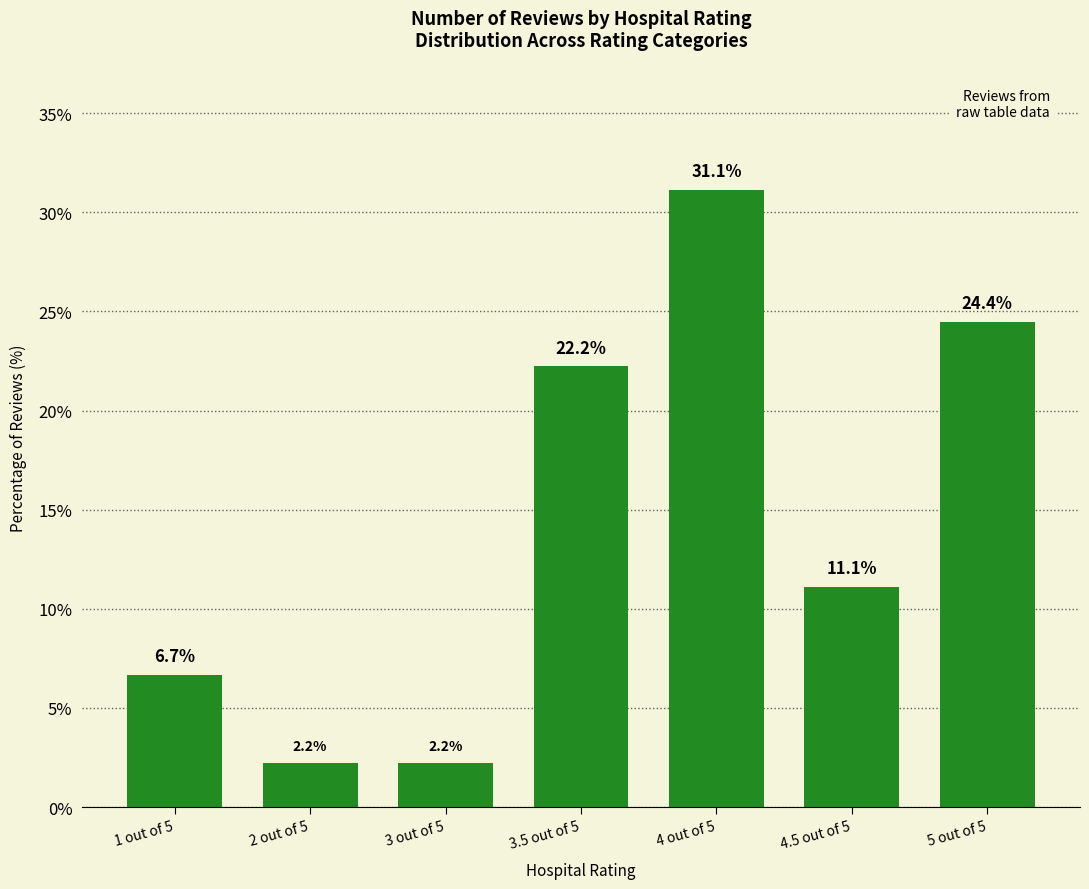

Are the bars grouped side by side (vs. stacked)?

No